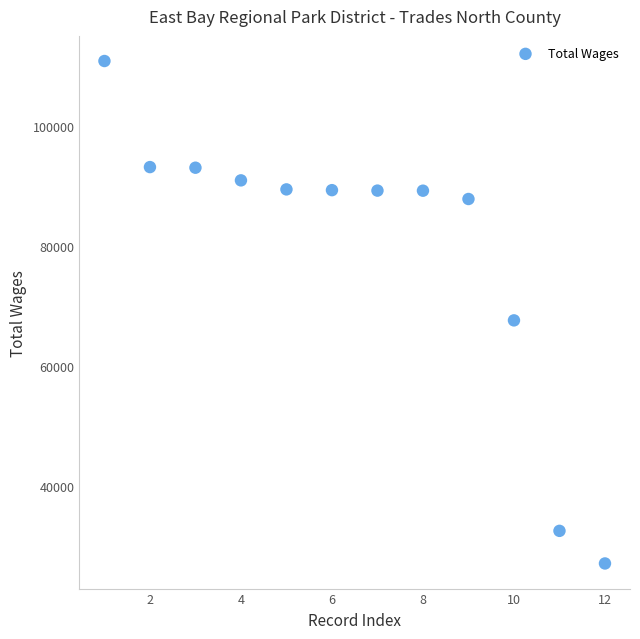

What is the range of Y values (max minus min)?

83675